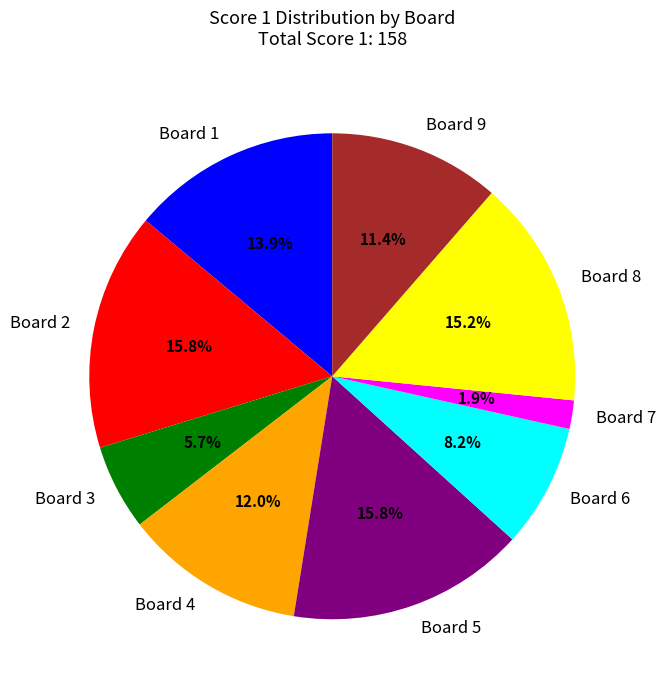

Combined, do Board 4 and Board 2 account for over 50%?

No